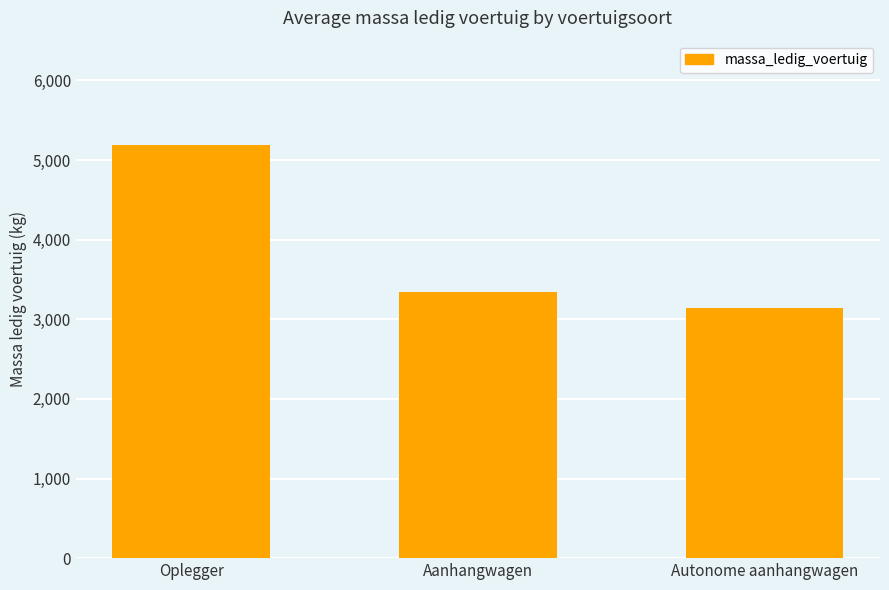

Reading left to right, extract all data points from this chart.

Oplegger=5191	Aanhangwagen=3348	Autonome aanhangwagen=3140